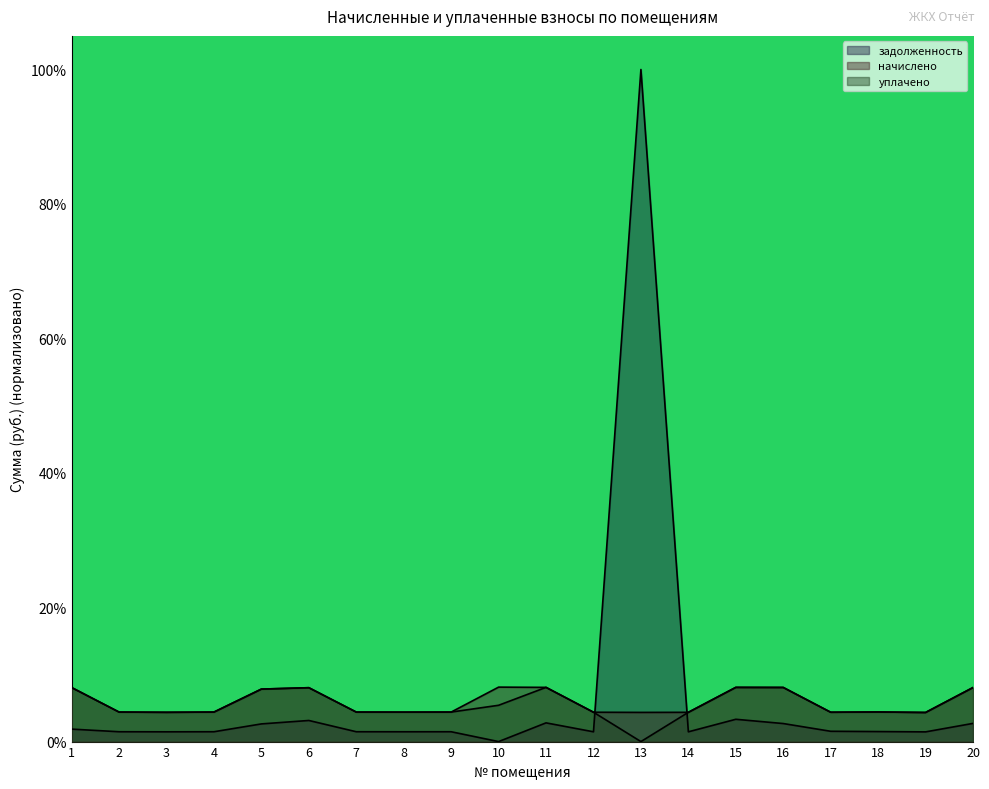

Rank the series at 20 from highest to lowest value.

начислено, уплачено, задолженность